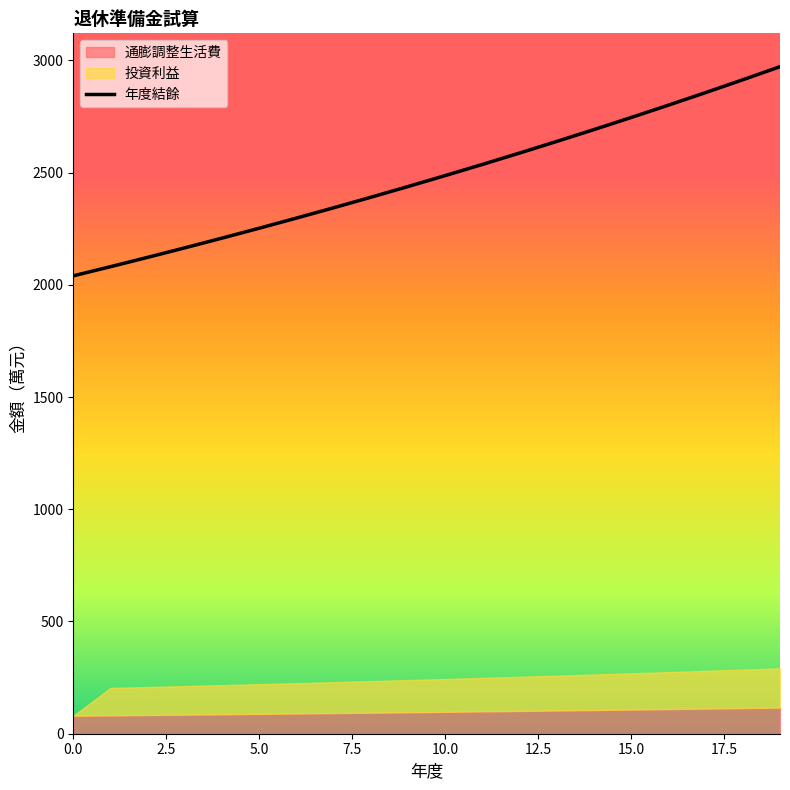

Between 9 and 12, which is larger?

12